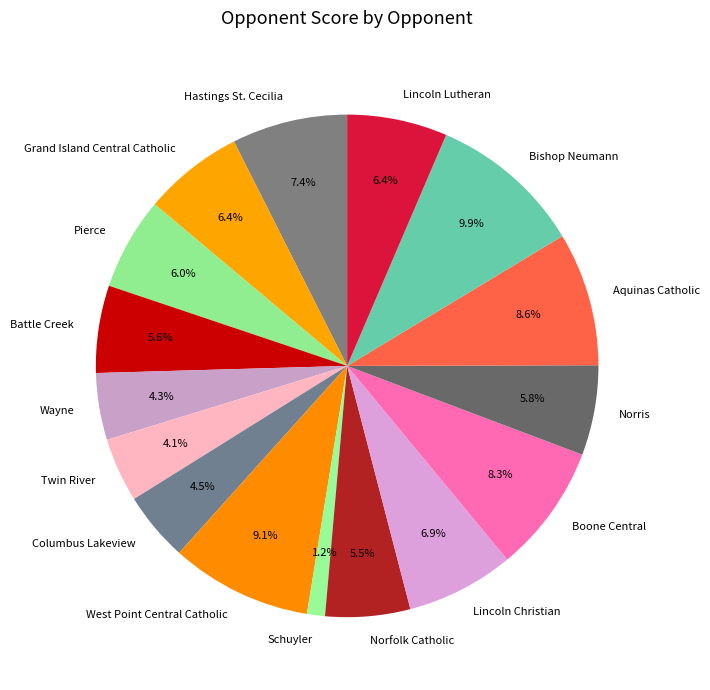

Does Wayne represent more than half of the total?

No